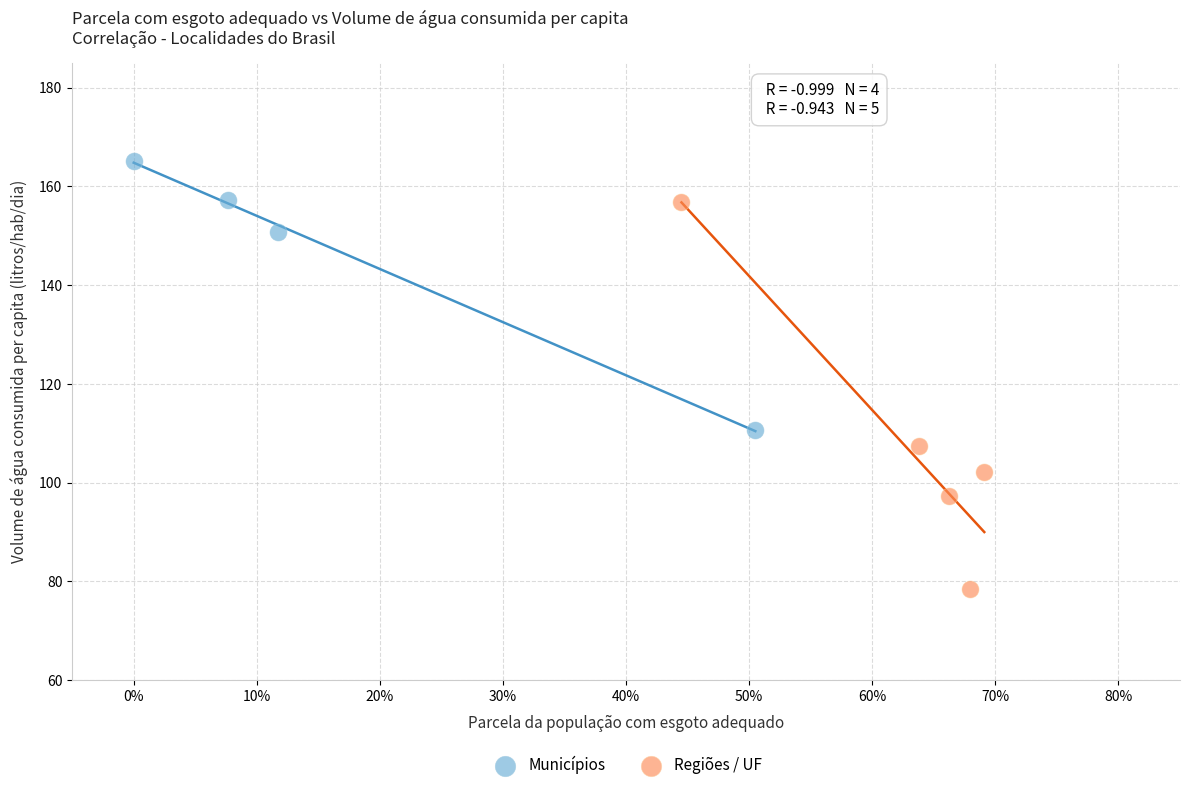

Which series contains the highest Y value?

Municípios